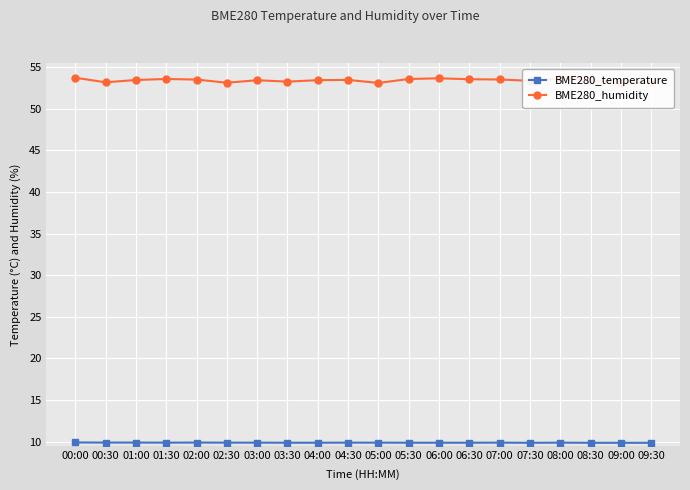

What is the total value across all series at 07:30?

63.2